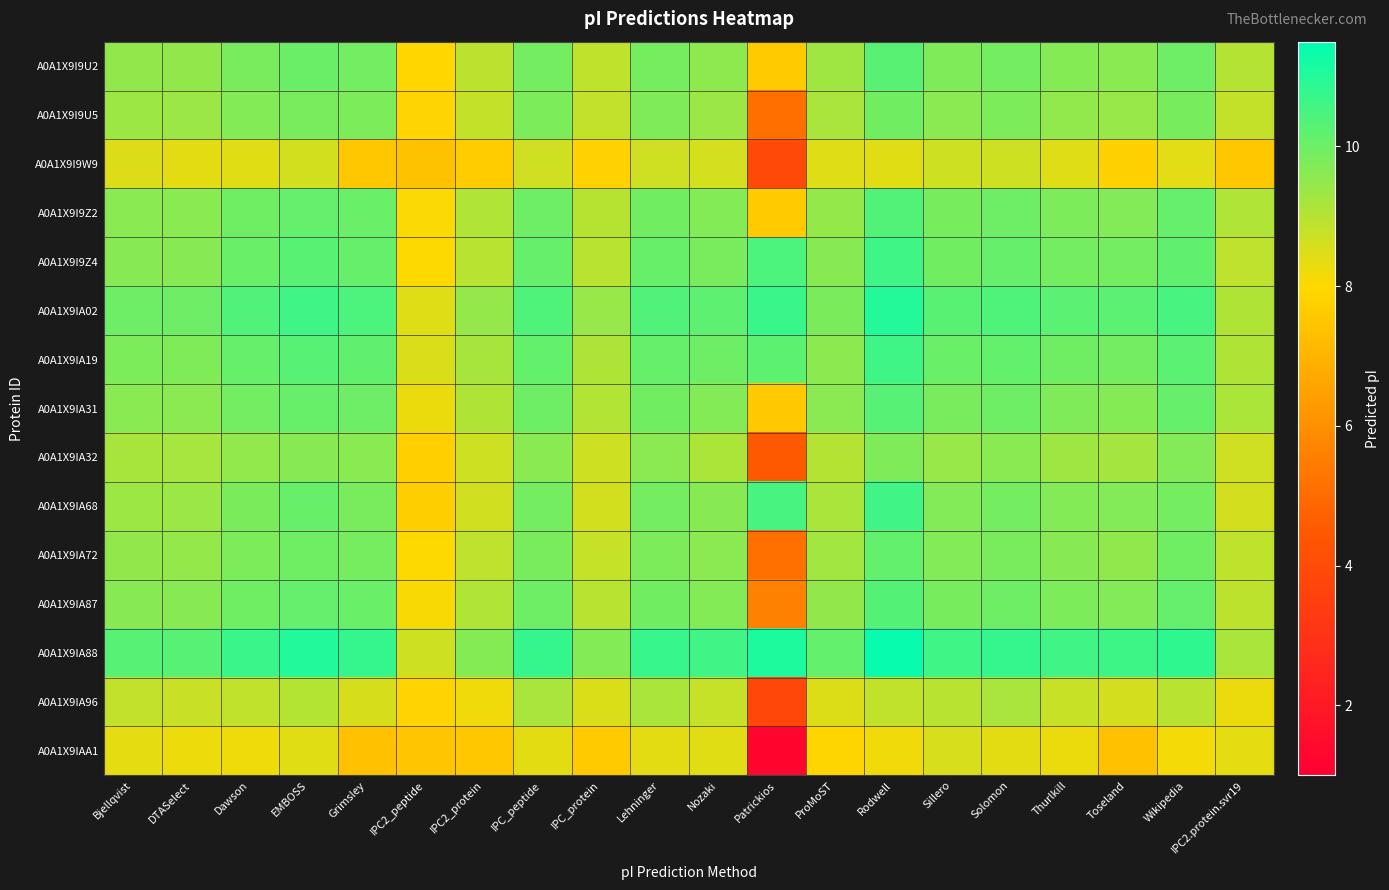

Reading left to right, transcribe all the data shown in this chart.

A0A1X9I9U2: Bjellqvist=9.5	DTASelect=9.5	Dawson=9.8	EMBOSS=10.0	Grimsley=9.9	IPC2_peptide=7.9	IPC2_protein=8.9	IPC_peptide=9.9	IPC_protein=8.9	Lehninger=9.9	Nozaki=9.5	Patrickios=7.6	ProMoST=9.3	Rodwell=10.3	Sillero=9.7	Solomon=9.9	Thurlkill=9.7	Toseland=9.6	Wikipedia=10.0	IPC2.protein.svr19=9.0
A0A1X9I9U5: Bjellqvist=9.3	DTASelect=9.4	Dawson=9.7	EMBOSS=9.8	Grimsley=9.8	IPC2_peptide=7.9	IPC2_protein=8.8	IPC_peptide=9.8	IPC_protein=8.8	Lehninger=9.7	Nozaki=9.4	Patrickios=5.1	ProMoST=9.2	Rodwell=9.9	Sillero=9.6	Solomon=9.8	Thurlkill=9.5	Toseland=9.4	Wikipedia=9.9	IPC2.protein.svr19=8.8
A0A1X9I9W9: Bjellqvist=8.5	DTASelect=8.4	Dawson=8.4	EMBOSS=8.6	Grimsley=7.5	IPC2_peptide=7.4	IPC2_protein=7.7	IPC_peptide=8.7	IPC_protein=7.8	Lehninger=8.7	Nozaki=8.6	Patrickios=3.9	ProMoST=8.4	Rodwell=8.4	Sillero=8.7	Solomon=8.7	Thurlkill=8.4	Toseland=7.8	Wikipedia=8.4	IPC2.protein.svr19=7.5
A0A1X9I9Z2: Bjellqvist=9.6	DTASelect=9.6	Dawson=10.0	EMBOSS=10.1	Grimsley=10.0	IPC2_peptide=8.1	IPC2_protein=9.1	IPC_peptide=10.0	IPC_protein=9.0	Lehninger=9.9	Nozaki=9.7	Patrickios=7.6	ProMoST=9.5	Rodwell=10.4	Sillero=9.9	Solomon=10.0	Thurlkill=9.8	Toseland=9.7	Wikipedia=10.1	IPC2.protein.svr19=9.1
A0A1X9I9Z4: Bjellqvist=9.6	DTASelect=9.6	Dawson=10.0	EMBOSS=10.3	Grimsley=10.1	IPC2_peptide=8.0	IPC2_protein=9.0	IPC_peptide=10.1	IPC_protein=9.0	Lehninger=10.1	Nozaki=9.8	Patrickios=10.5	ProMoST=9.6	Rodwell=10.6	Sillero=9.9	Solomon=10.1	Thurlkill=9.9	Toseland=9.9	Wikipedia=10.2	IPC2.protein.svr19=8.9
A0A1X9IA02: Bjellqvist=10.0	DTASelect=10.0	Dawson=10.4	EMBOSS=10.6	Grimsley=10.4	IPC2_peptide=8.4	IPC2_protein=9.5	IPC_peptide=10.4	IPC_protein=9.4	Lehninger=10.4	Nozaki=10.2	Patrickios=10.7	ProMoST=9.8	Rodwell=11.0	Sillero=10.3	Solomon=10.4	Thurlkill=10.2	Toseland=10.2	Wikipedia=10.5	IPC2.protein.svr19=9.1
A0A1X9IA19: Bjellqvist=9.8	DTASelect=9.8	Dawson=10.1	EMBOSS=10.3	Grimsley=10.2	IPC2_peptide=8.5	IPC2_protein=9.2	IPC_peptide=10.1	IPC_protein=9.1	Lehninger=10.1	Nozaki=10.0	Patrickios=10.2	ProMoST=9.6	Rodwell=10.6	Sillero=10.0	Solomon=10.1	Thurlkill=10.0	Toseland=9.9	Wikipedia=10.2	IPC2.protein.svr19=9.1
A0A1X9IA31: Bjellqvist=9.6	DTASelect=9.6	Dawson=9.9	EMBOSS=10.1	Grimsley=10.0	IPC2_peptide=8.2	IPC2_protein=9.1	IPC_peptide=10.0	IPC_protein=9.0	Lehninger=9.9	Nozaki=9.7	Patrickios=7.6	ProMoST=9.6	Rodwell=10.3	Sillero=9.8	Solomon=10.0	Thurlkill=9.8	Toseland=9.7	Wikipedia=10.1	IPC2.protein.svr19=9.1
A0A1X9IA32: Bjellqvist=9.2	DTASelect=9.2	Dawson=9.5	EMBOSS=9.6	Grimsley=9.6	IPC2_peptide=7.7	IPC2_protein=8.7	IPC_peptide=9.6	IPC_protein=8.7	Lehninger=9.6	Nozaki=9.1	Patrickios=4.5	ProMoST=9.0	Rodwell=9.7	Sillero=9.4	Solomon=9.6	Thurlkill=9.3	Toseland=9.2	Wikipedia=9.7	IPC2.protein.svr19=8.7
A0A1X9IA68: Bjellqvist=9.3	DTASelect=9.4	Dawson=9.8	EMBOSS=10.1	Grimsley=9.8	IPC2_peptide=7.7	IPC2_protein=8.6	IPC_peptide=9.9	IPC_protein=8.6	Lehninger=9.9	Nozaki=9.6	Patrickios=10.5	ProMoST=9.2	Rodwell=10.6	Sillero=9.7	Solomon=9.9	Thurlkill=9.7	Toseland=9.7	Wikipedia=9.9	IPC2.protein.svr19=8.6
A0A1X9IA72: Bjellqvist=9.5	DTASelect=9.5	Dawson=9.8	EMBOSS=10.0	Grimsley=9.9	IPC2_peptide=8.0	IPC2_protein=8.9	IPC_peptide=9.8	IPC_protein=8.8	Lehninger=9.8	Nozaki=9.6	Patrickios=5.2	ProMoST=9.3	Rodwell=10.1	Sillero=9.7	Solomon=9.8	Thurlkill=9.6	Toseland=9.5	Wikipedia=10.0	IPC2.protein.svr19=8.9
A0A1X9IA87: Bjellqvist=9.6	DTASelect=9.6	Dawson=10.0	EMBOSS=10.1	Grimsley=10.0	IPC2_peptide=8.1	IPC2_protein=9.1	IPC_peptide=10.0	IPC_protein=9.0	Lehninger=9.9	Nozaki=9.7	Patrickios=5.6	ProMoST=9.5	Rodwell=10.3	Sillero=9.9	Solomon=10.0	Thurlkill=9.8	Toseland=9.7	Wikipedia=10.1	IPC2.protein.svr19=8.9
A0A1X9IA88: Bjellqvist=10.3	DTASelect=10.3	Dawson=10.7	EMBOSS=11.0	Grimsley=10.7	IPC2_peptide=8.7	IPC2_protein=9.7	IPC_peptide=10.8	IPC_protein=9.7	Lehninger=10.7	Nozaki=10.6	Patrickios=11.1	ProMoST=10.1	Rodwell=11.4	Sillero=10.6	Solomon=10.7	Thurlkill=10.6	Toseland=10.6	Wikipedia=10.8	IPC2.protein.svr19=9.2
A0A1X9IA96: Bjellqvist=8.8	DTASelect=8.7	Dawson=8.8	EMBOSS=9.0	Grimsley=8.6	IPC2_peptide=7.8	IPC2_protein=8.2	IPC_peptide=9.2	IPC_protein=8.5	Lehninger=9.2	Nozaki=8.8	Patrickios=3.8	ProMoST=8.5	Rodwell=8.8	Sillero=9.0	Solomon=9.2	Thurlkill=8.8	Toseland=8.6	Wikipedia=9.0	IPC2.protein.svr19=8.3
A0A1X9IAA1: Bjellqvist=8.4	DTASelect=8.2	Dawson=8.2	EMBOSS=8.4	Grimsley=7.3	IPC2_peptide=7.5	IPC2_protein=7.5	IPC_peptide=8.4	IPC_protein=7.6	Lehninger=8.4	Nozaki=8.4	Patrickios=1.3	ProMoST=7.9	Rodwell=8.2	Sillero=8.5	Solomon=8.4	Thurlkill=8.3	Toseland=7.3	Wikipedia=8.2	IPC2.protein.svr19=8.3